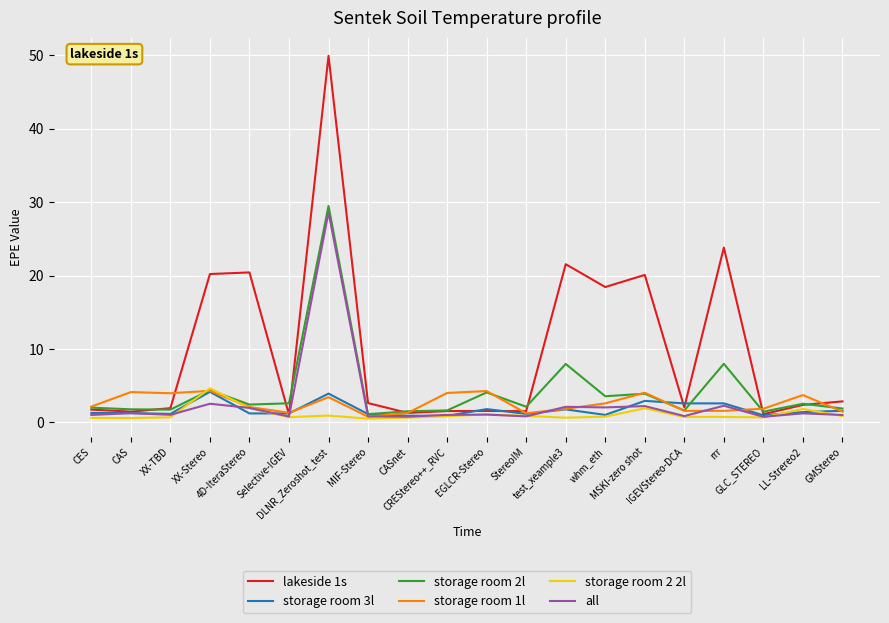

What is the maximum value shown in the chart?

49.9